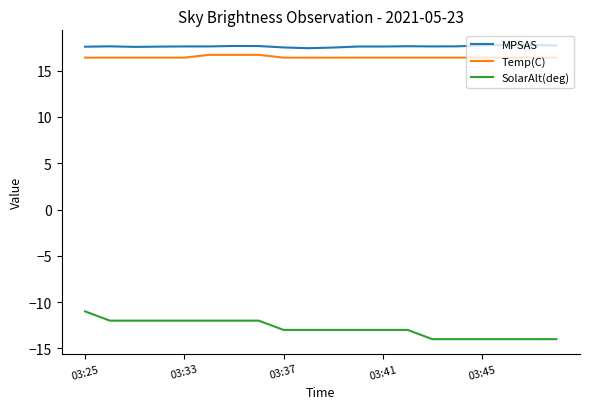

Which series has the largest range (max minus min)?

SolarAlt(deg)